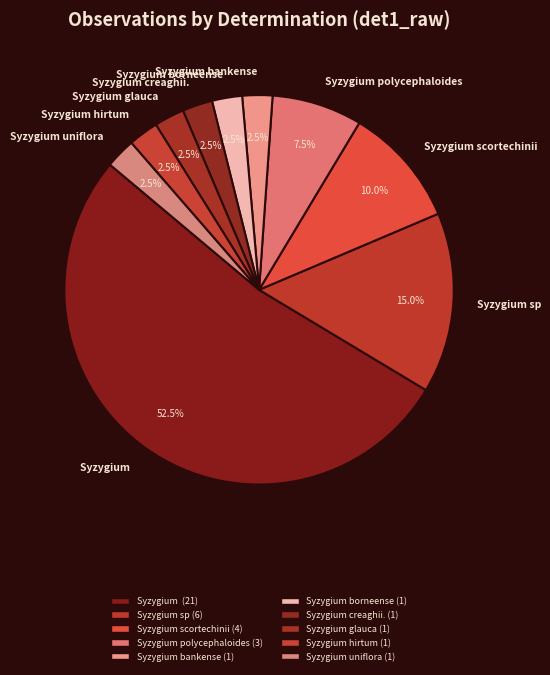

What is the ratio of the value at Syzygium sp to the value at Syzygium?

0.3